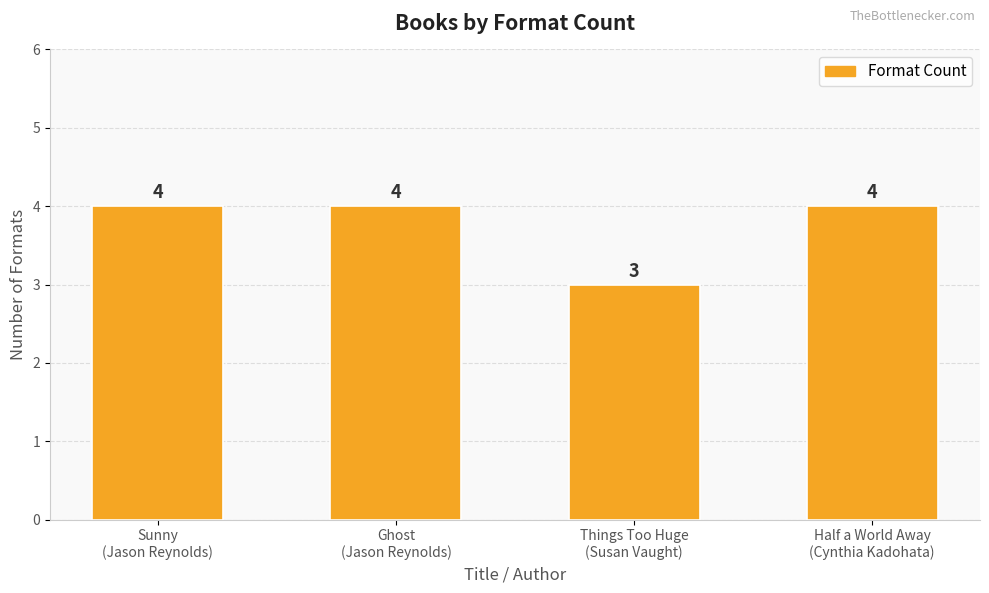

What is the approximate value at Ghost
(Jason Reynolds)?

4